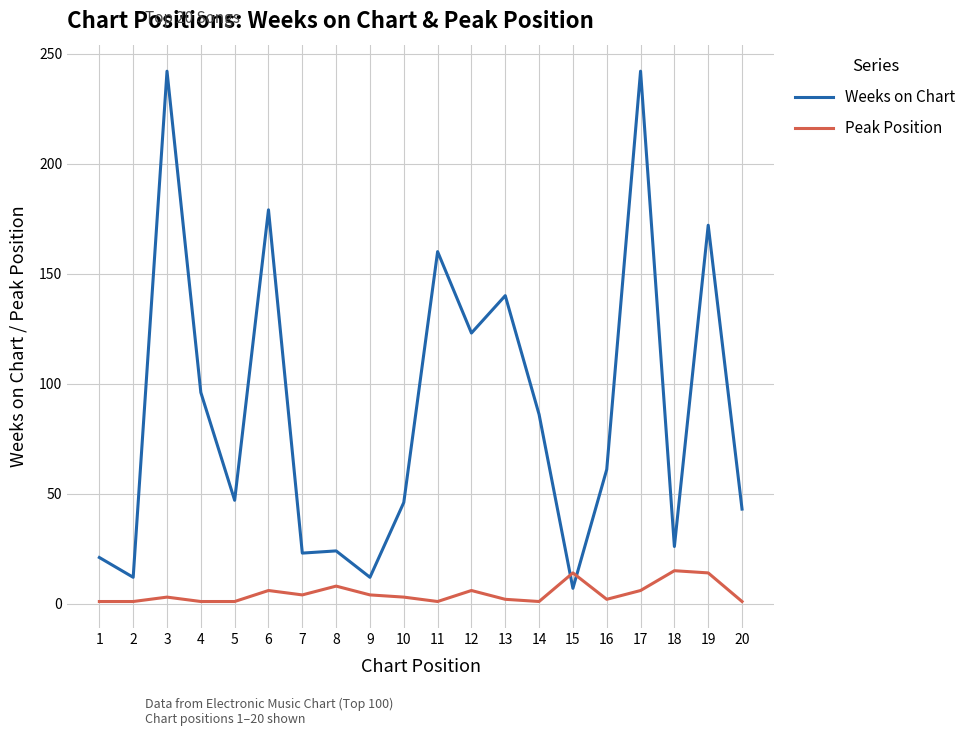

Is the value of Peak Position at 11 greater than the value of Weeks on Chart at 9?

No